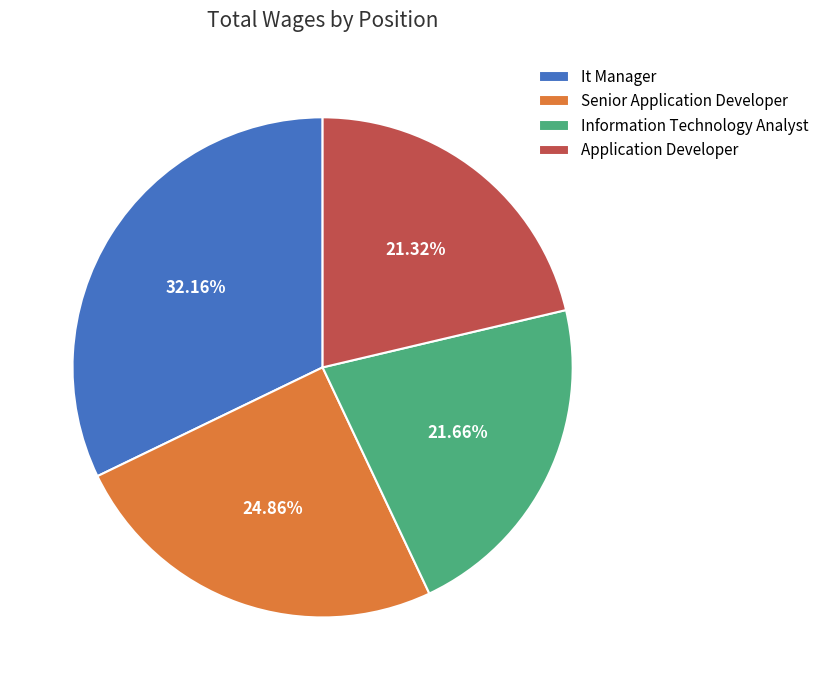

True or false: It Manager accounts for 43% of the total.

False